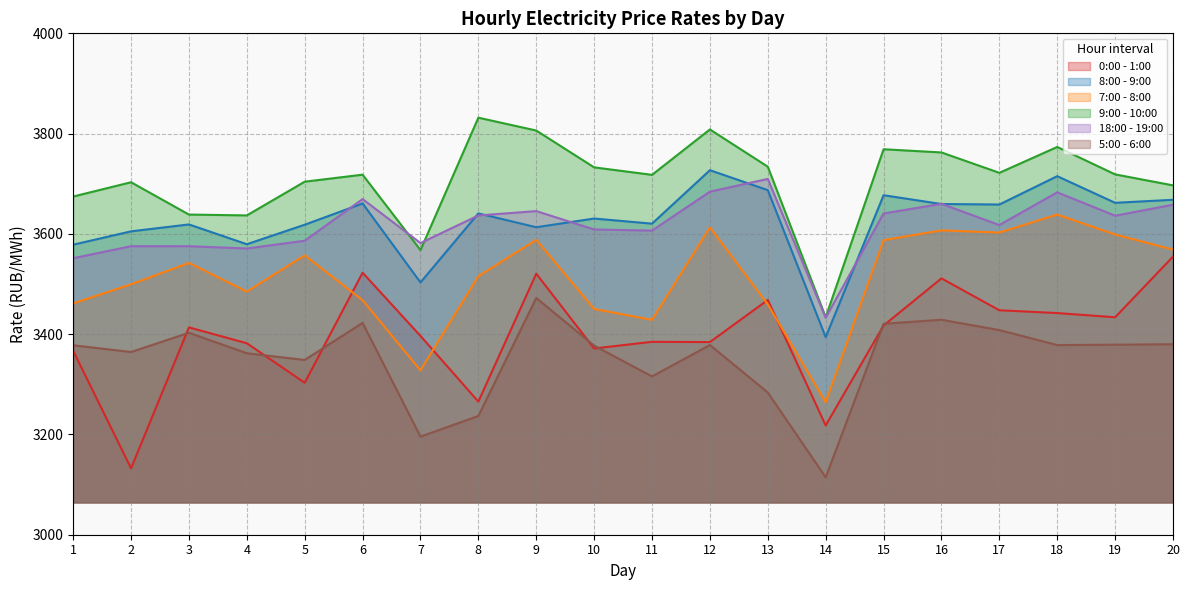

Rank the series by their maximum value, from highest to lowest.

9:00 - 10:00, 8:00 - 9:00, 18:00 - 19:00, 7:00 - 8:00, 0:00 - 1:00, 5:00 - 6:00